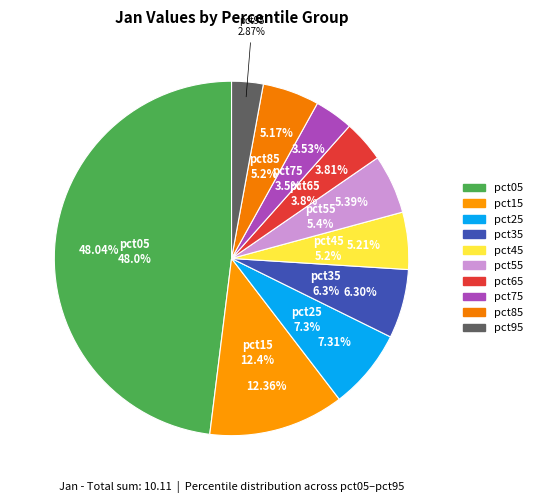

Is it true that pct75 is 1% of the pie?

False